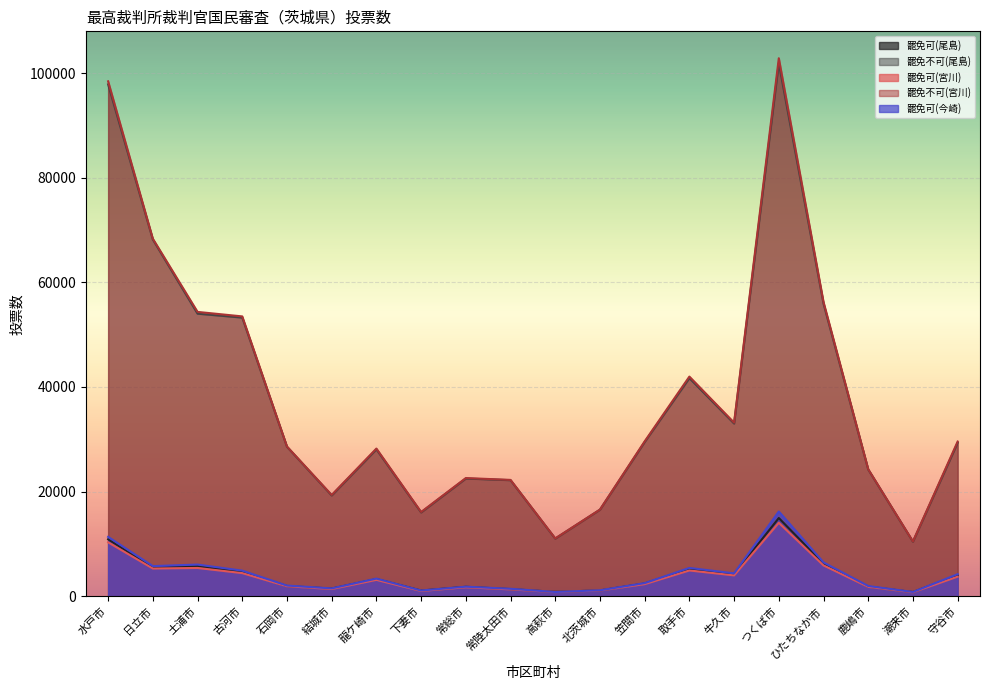

What is the difference between the maximum and minimum values in the 罷免可(尾島) series?

14149